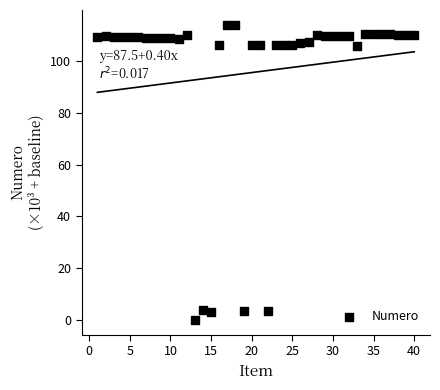

What is the range of X values (max minus min)?

39.0